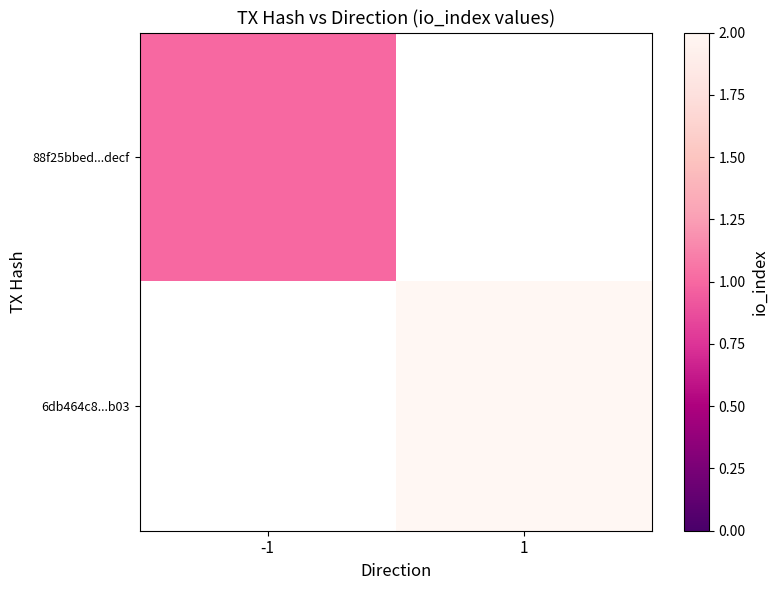

Which has a higher value, -1 or 1?

1